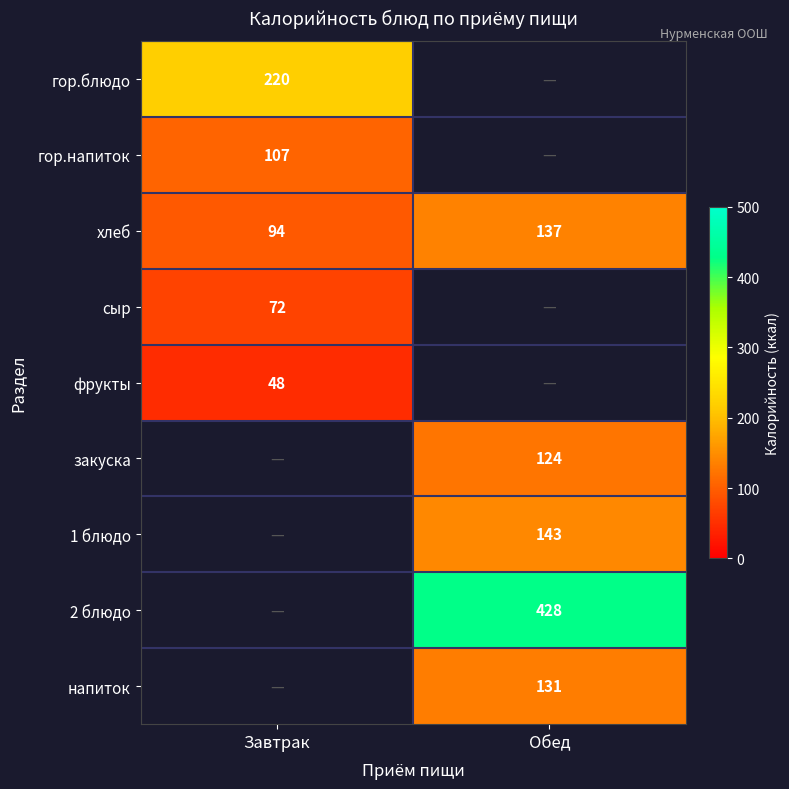

The гор.блюдо series shows 300.7 at Завтрак. True or false?

False